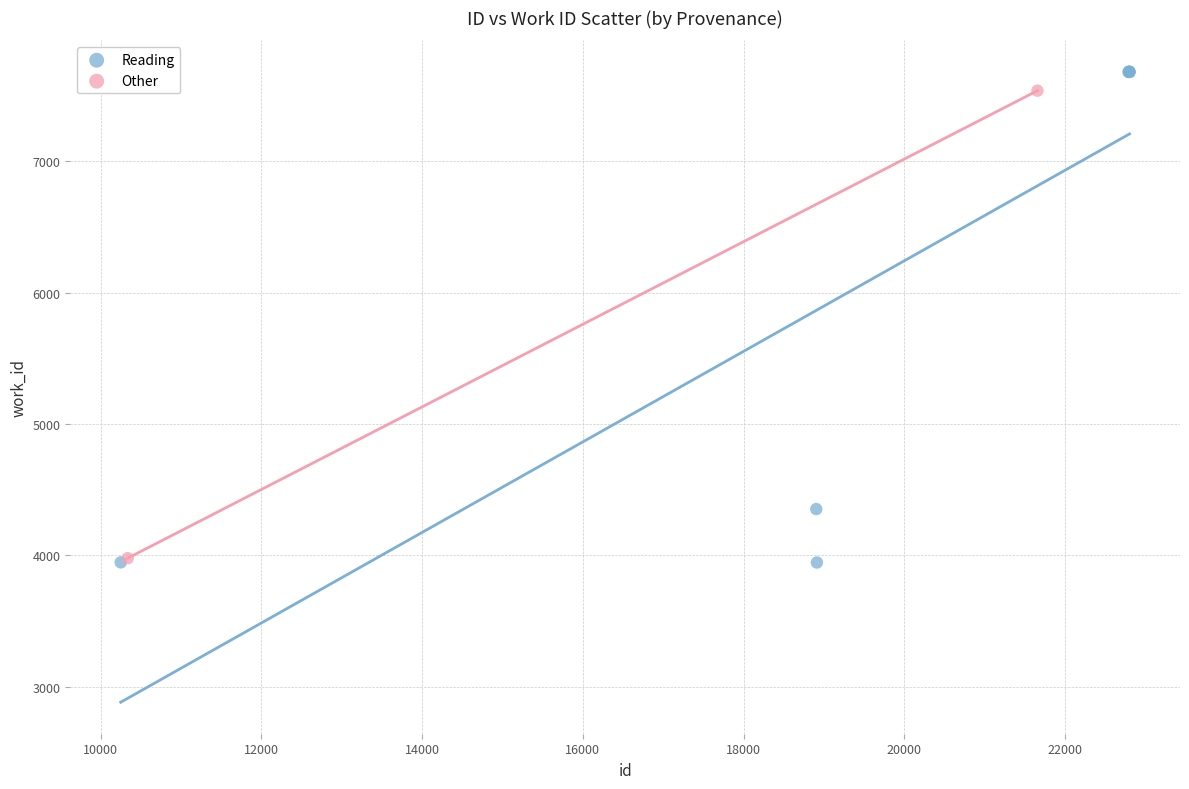

What are all the series names shown in the legend?

Reading, Other